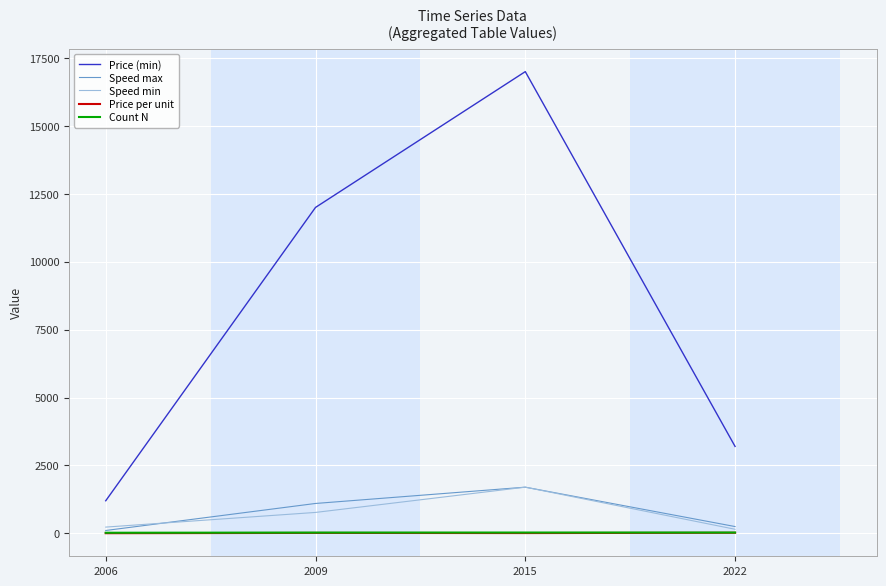

True or false: Count N and Price (min) intersect in this chart.

False